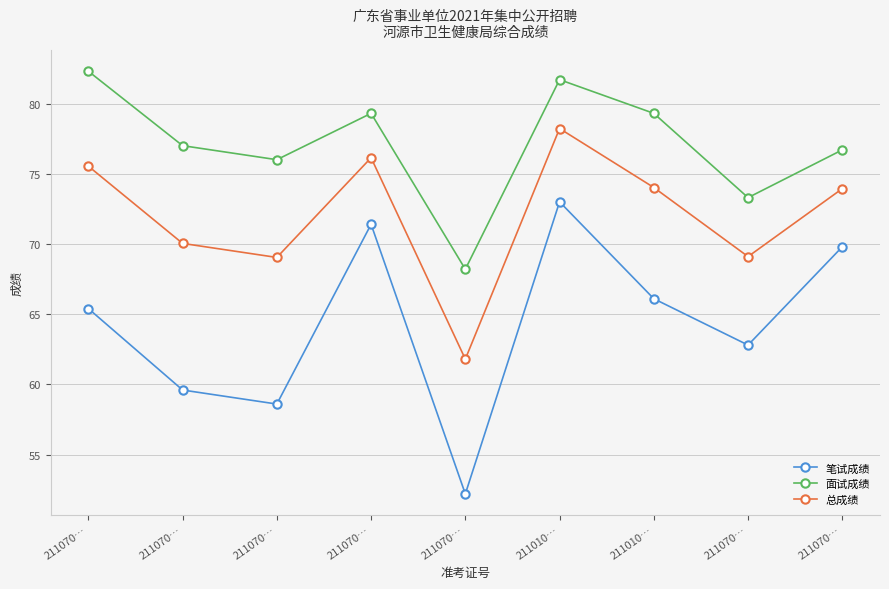

The value of 面试成绩 at 211070… is 103.1. True or false?

False